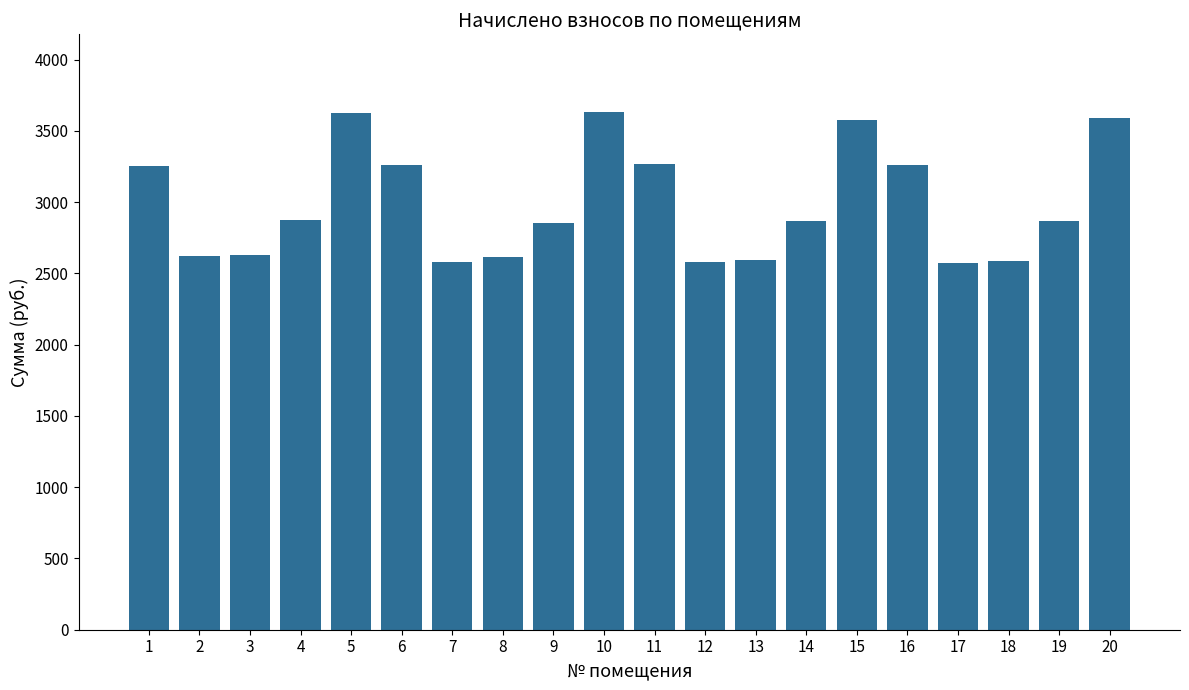

What is the value of the 5th bar from the left?

3623.4